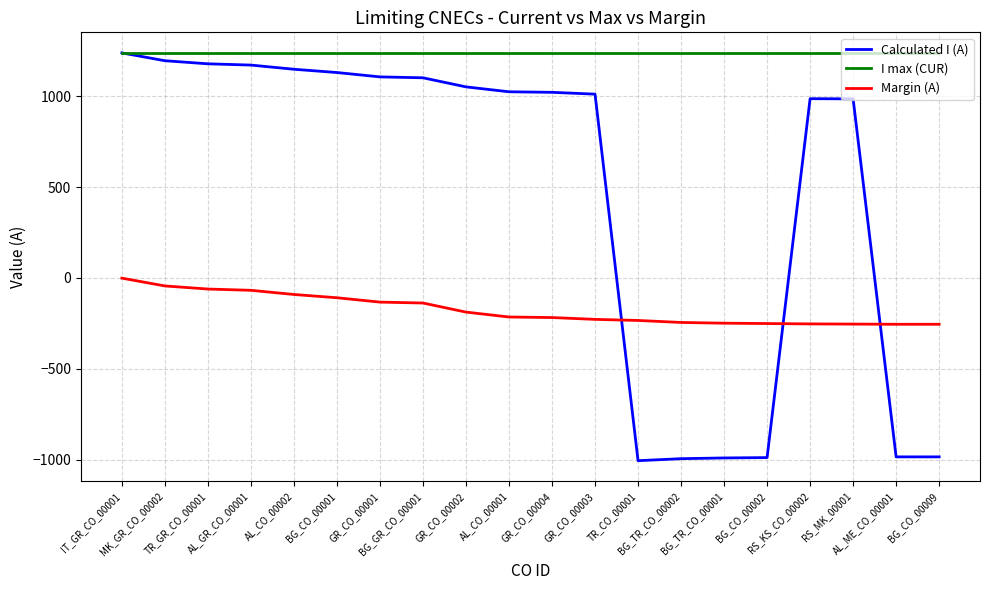

True or false: I max (CUR) and Margin (A) intersect in this chart.

False